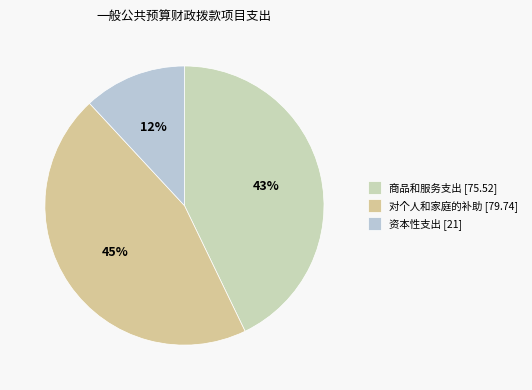

To the nearest percent, what is the difference between the largest and smallest slice percentages?

33%